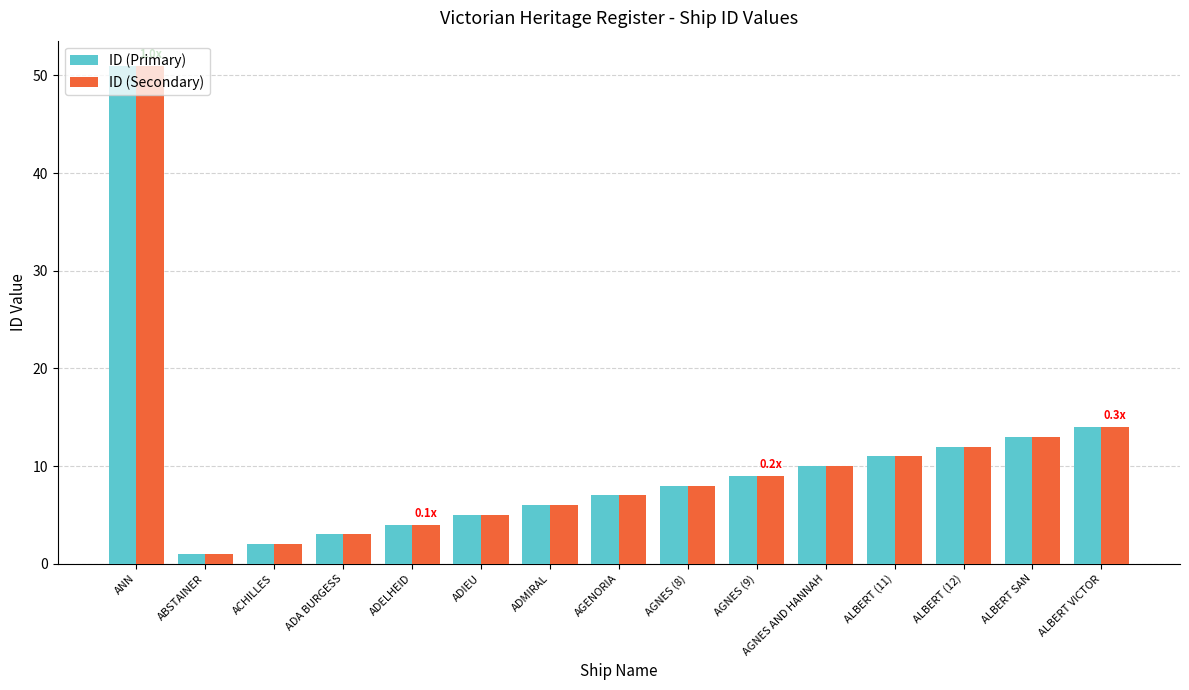

Which label corresponds to the smallest value in the chart?

ABSTAINER